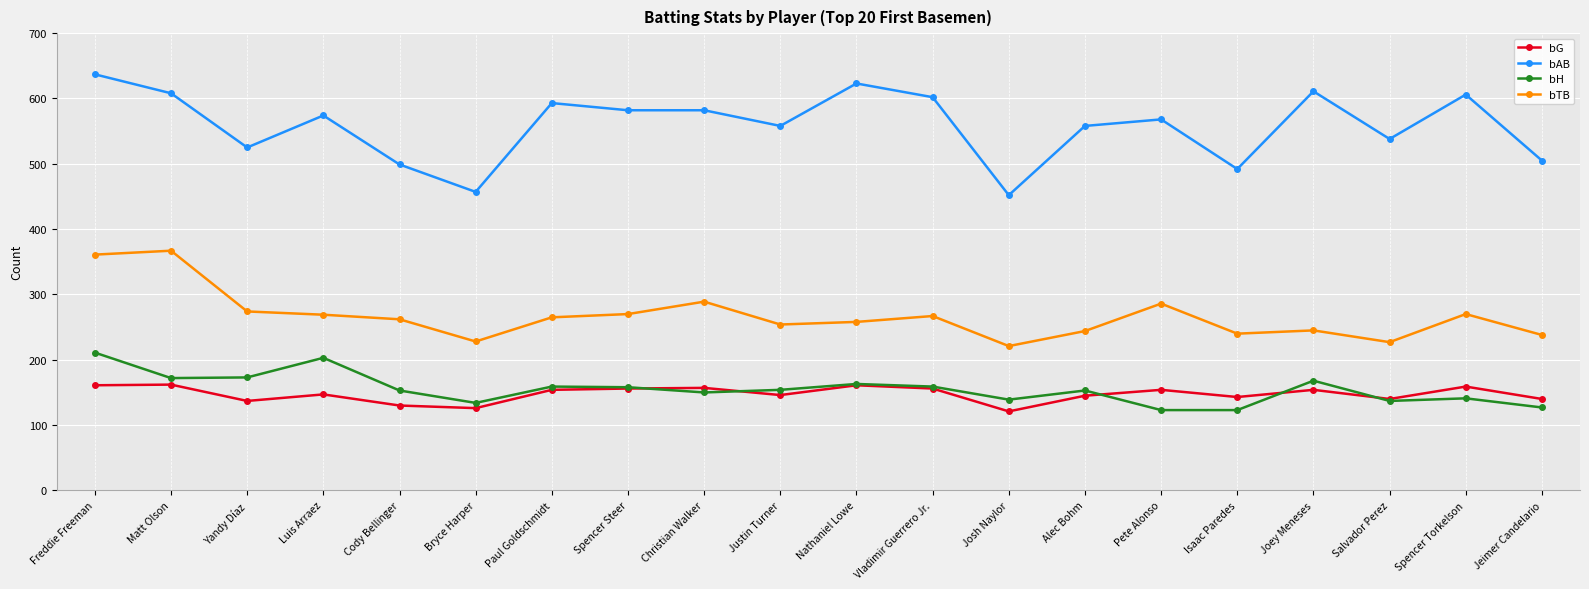

What is the spread (max minus min) of values at Alec Bohm?

413